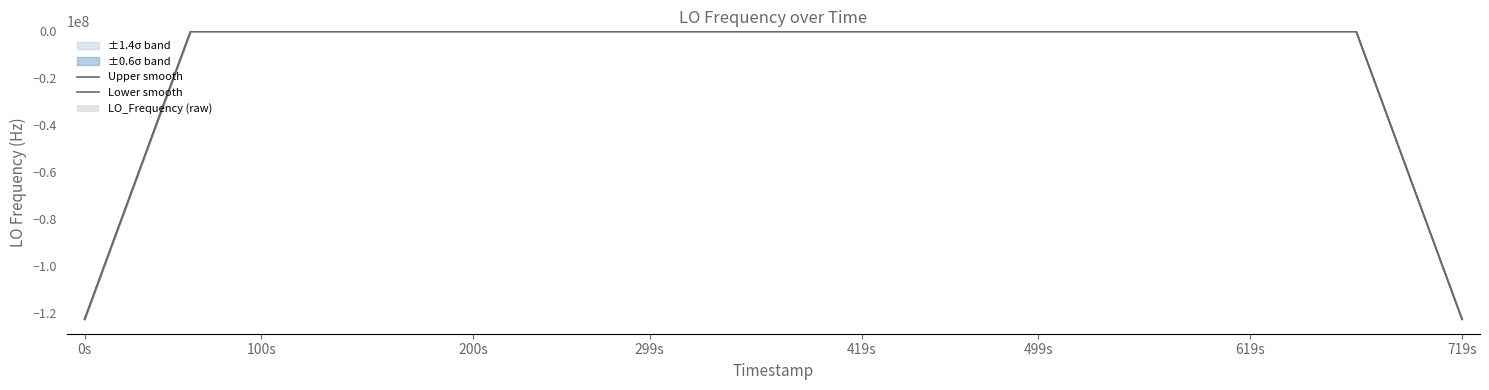

What is the difference between the second highest and minimum values in the Upper smooth series?

122591573.2